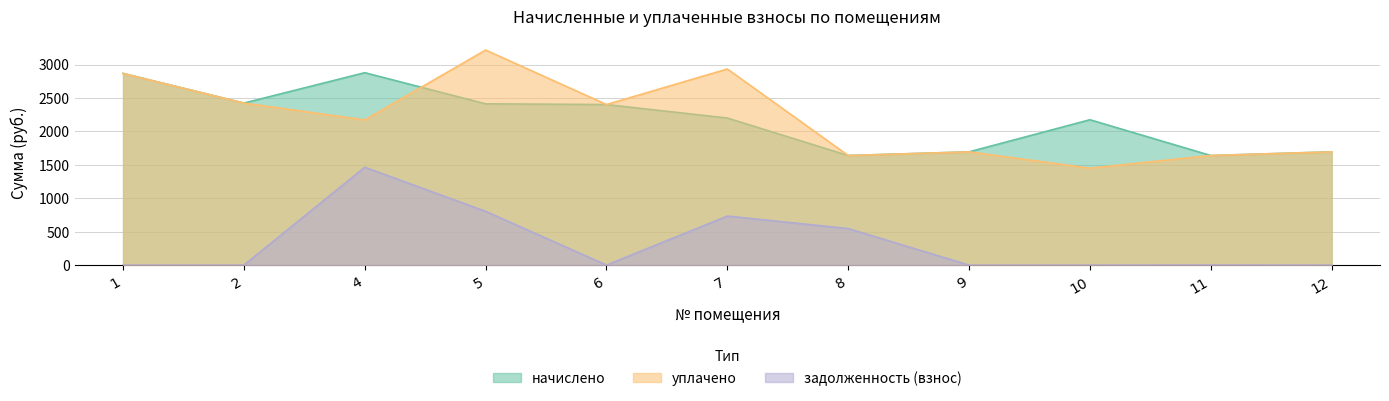

The value of начислено at 9 is 2314.6. True or false?

False